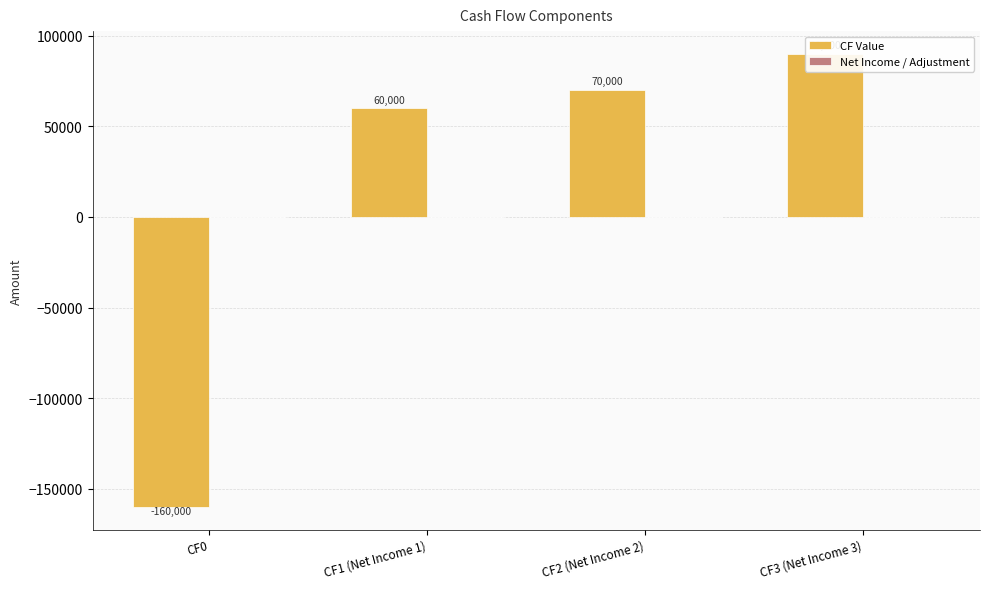

Reading right to left, extract all data points from this chart.

CF Value: CF3 (Net Income 3)=90000	CF2 (Net Income 2)=70000	CF1 (Net Income 1)=60000	CF0=-160000
Net Income / Adjustment: CF3 (Net Income 3)=0	CF2 (Net Income 2)=0	CF1 (Net Income 1)=0	CF0=0